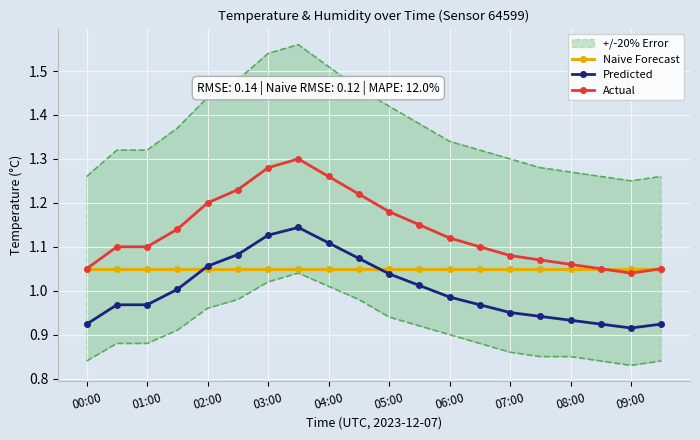

True or false: Predicted and Actual intersect in this chart.

False